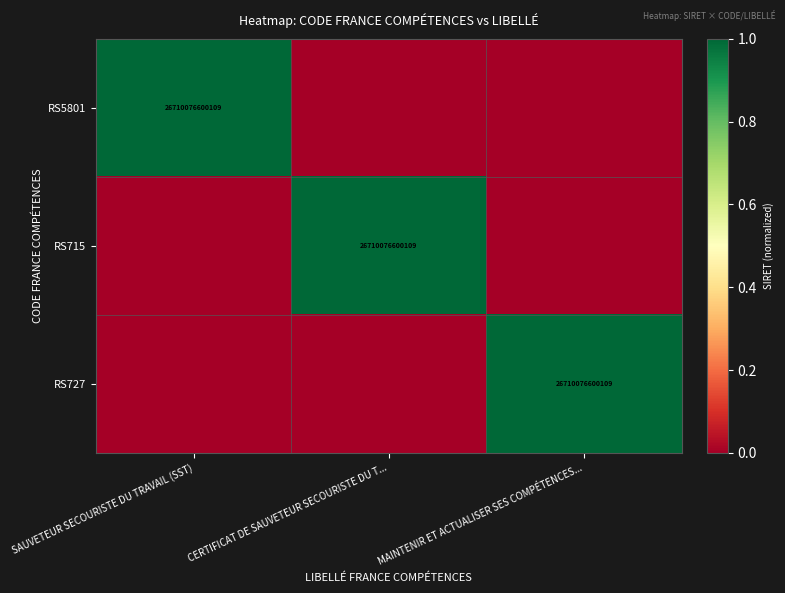

True or false: RS727 has a value of 26710076600109 at MAINTENIR ET ACTUALISER SES COMPÉTENCES....

True